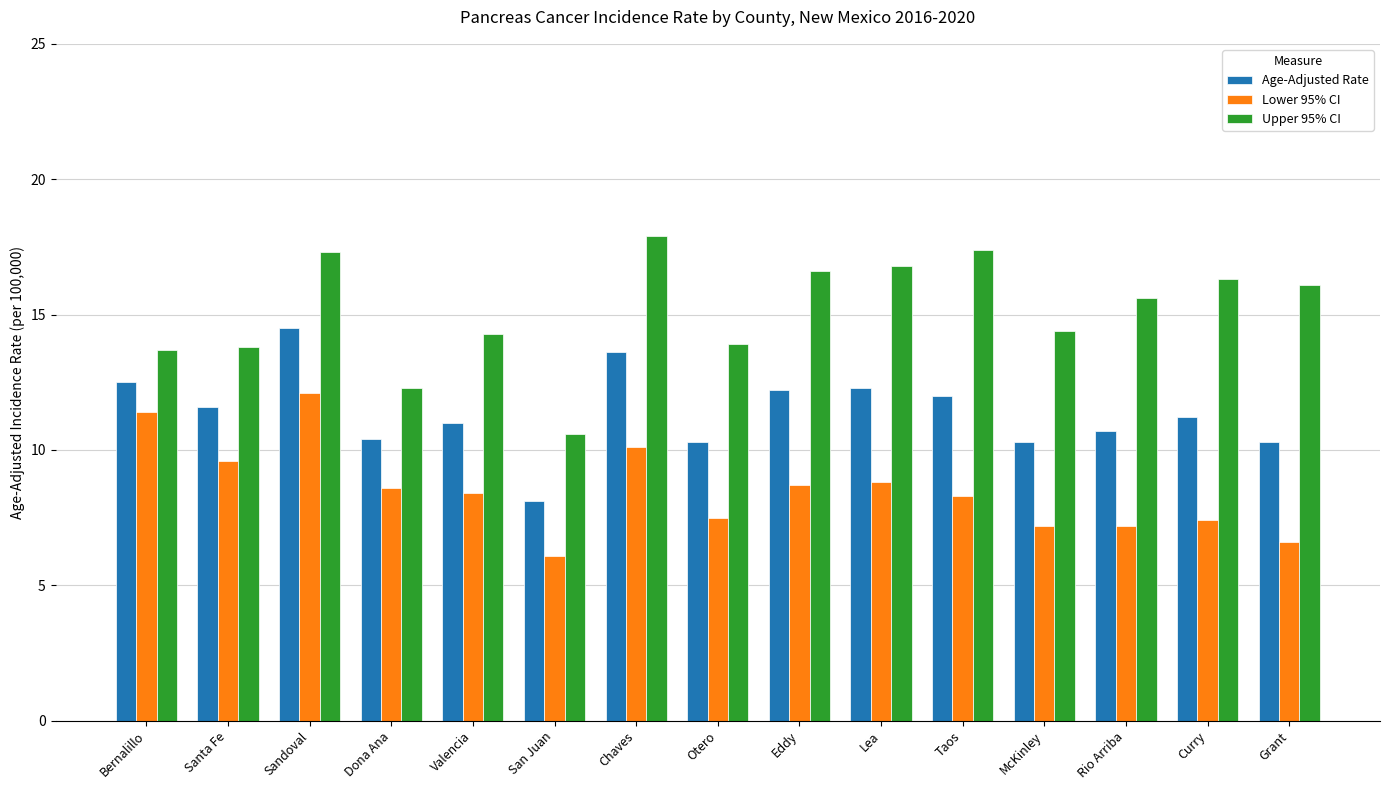

The value of Upper 95% CI at Bernalillo is 13.7. True or false?

True